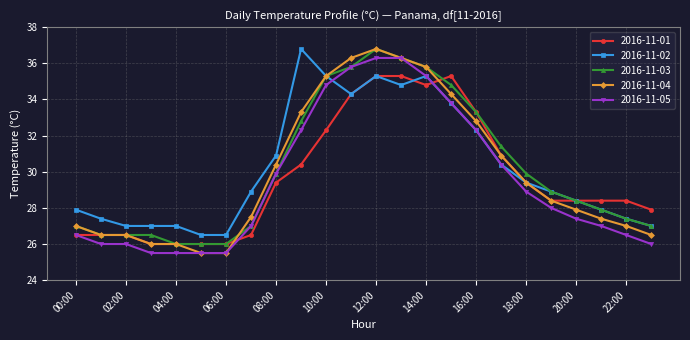

What is the difference between the second highest and second lowest values in the 2016-11-03 series?

10.3